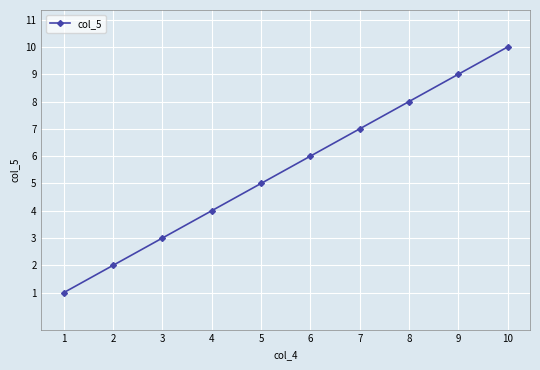

What is the maximum value shown in the chart?

10